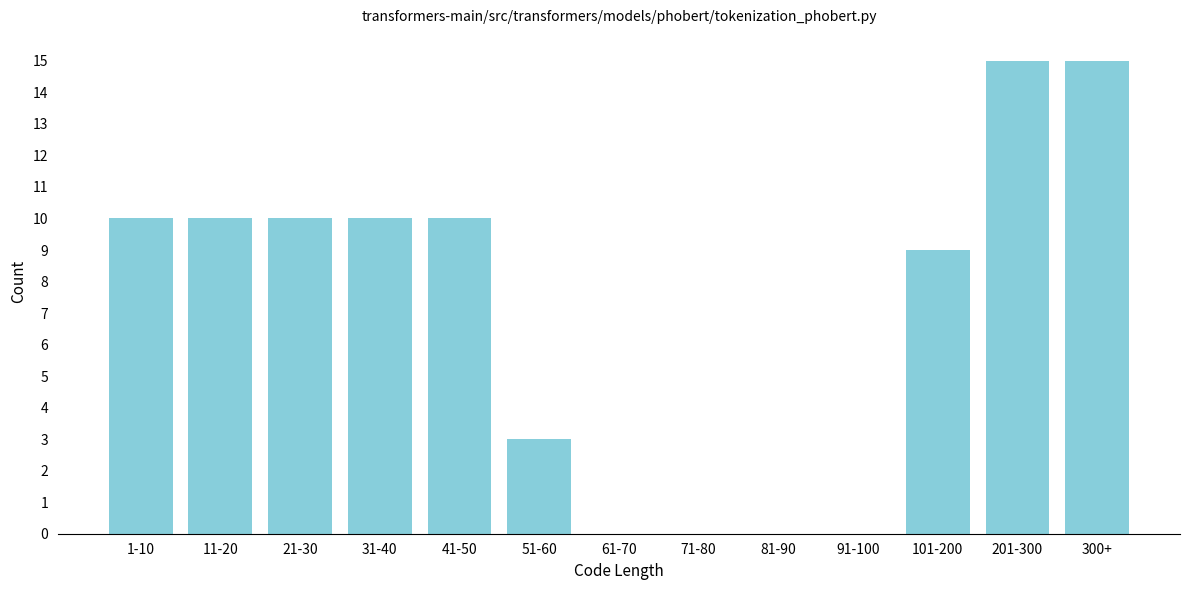

Reading right to left, what are all the values shown in this chart?

300+=15	201-300=15	101-200=9	91-100=0	81-90=0	71-80=0	61-70=0	51-60=3	41-50=10	31-40=10	21-30=10	11-20=10	1-10=10